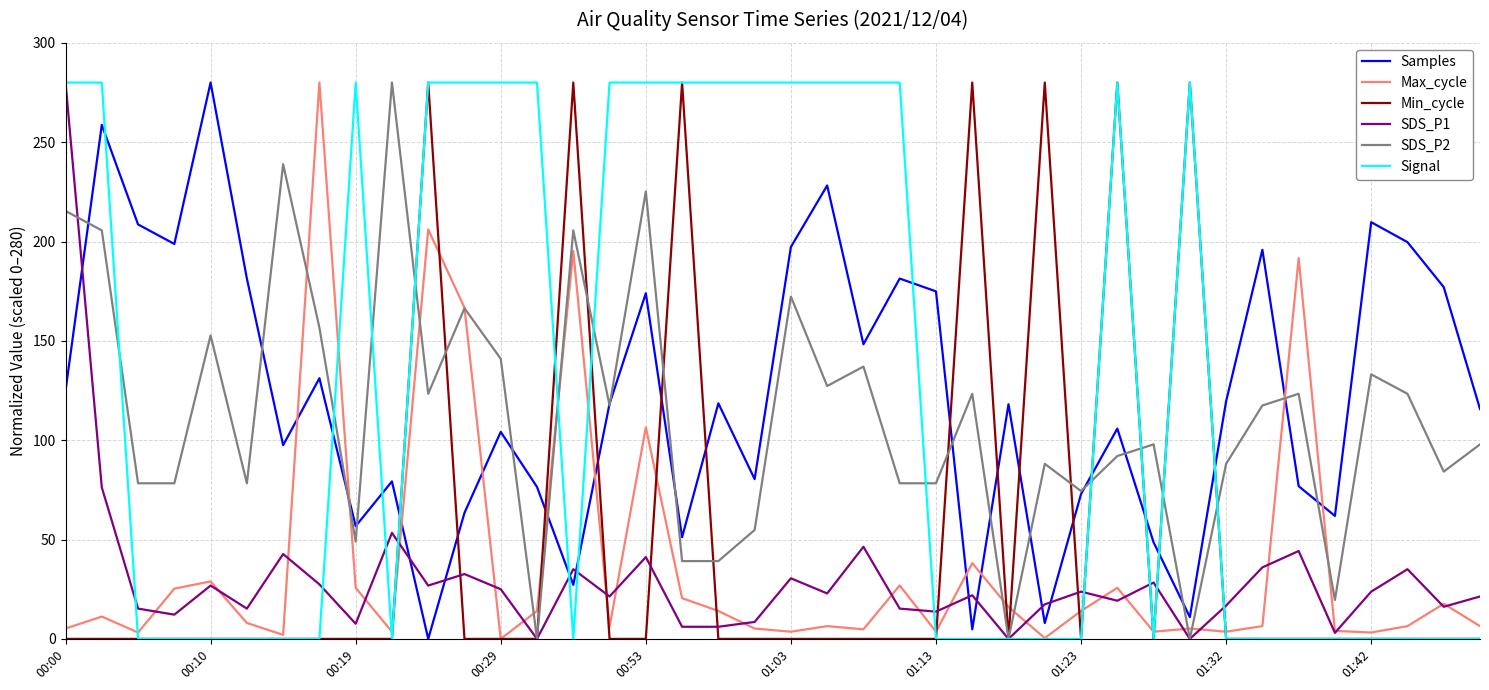

How many values in the SDS_P2 series are below 117?

20